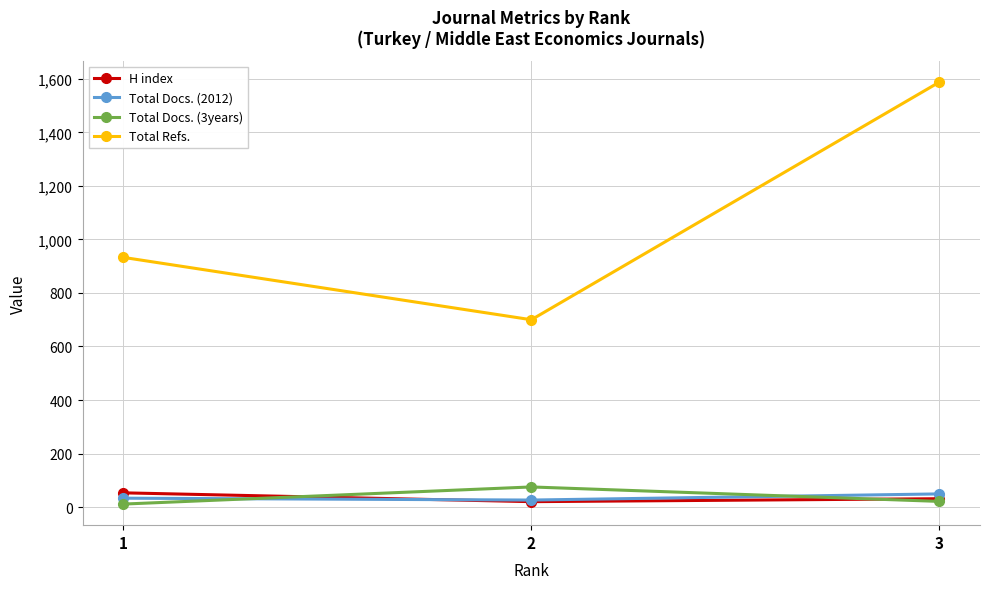

At which label does H index first exceed 31?

1